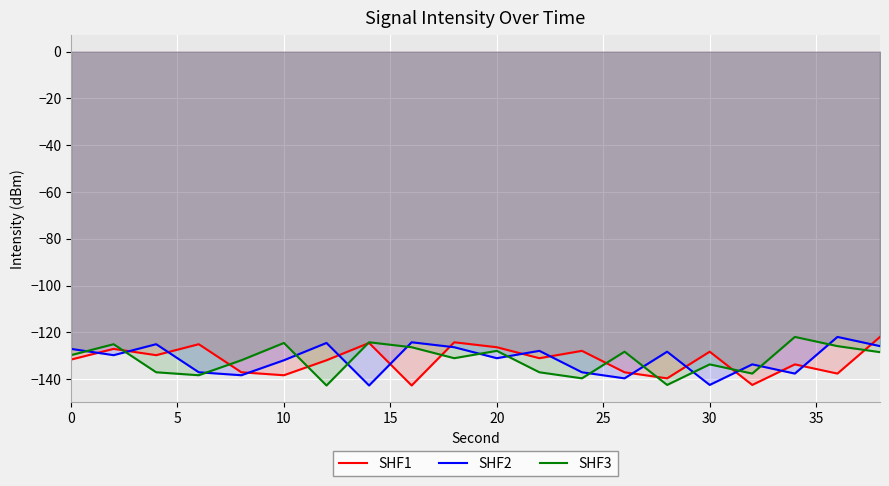

Reading left to right, transcribe all the data shown in this chart.

SHF1: -131.7	-127.1	-129.8	-125.1	-137.1	-138.4	-132.0	-124.6	-142.8	-124.3	-126.4	-131.1	-127.9	-137.1	-139.7	-128.3	-142.5	-133.7	-137.7	-122.0
SHF2: -127.1	-129.8	-125.1	-137.1	-138.4	-132.0	-124.6	-142.8	-124.3	-126.4	-131.1	-127.9	-137.1	-139.7	-128.3	-142.5	-133.7	-137.7	-122.0	-125.9
SHF3: -129.8	-125.1	-137.1	-138.4	-132.0	-124.6	-142.8	-124.3	-126.4	-131.1	-127.9	-137.1	-139.7	-128.3	-142.5	-133.7	-137.7	-122.0	-125.9	-128.5